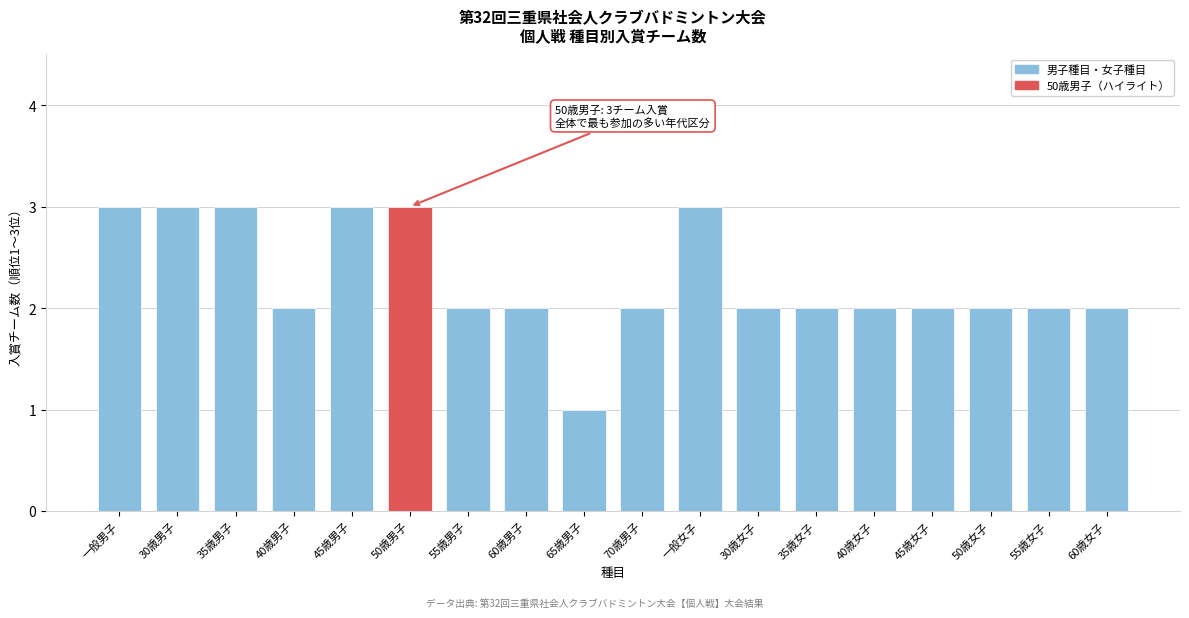

Reading left to right, what are all the values shown in this chart?

3	3	3	2	3	3	2	2	1	2	3	2	2	2	2	2	2	2